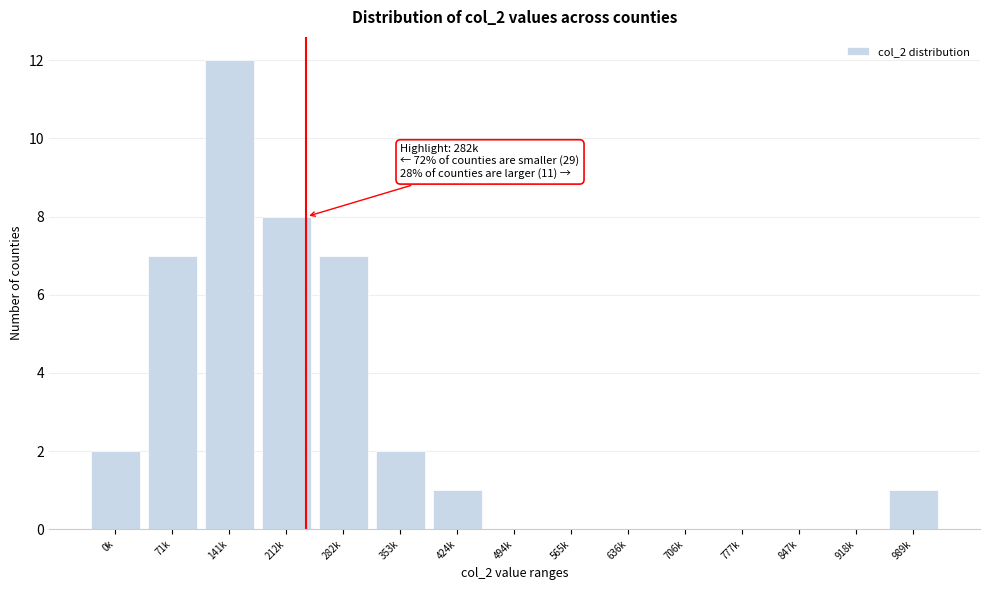

Reading left to right, transcribe all the data shown in this chart.

0k=2	71k=7	141k=12	212k=8	282k=7	353k=2	424k=1	494k=0	565k=0	636k=0	706k=0	777k=0	847k=0	918k=0	989k=1